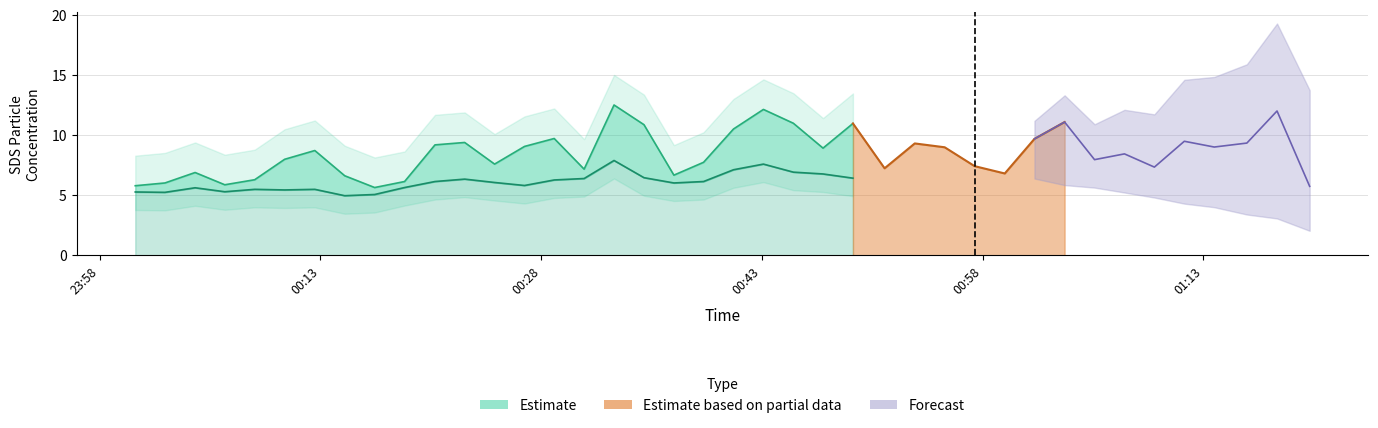

The SDS_P1 line series shows 9.7 at 00:13. True or false?

False